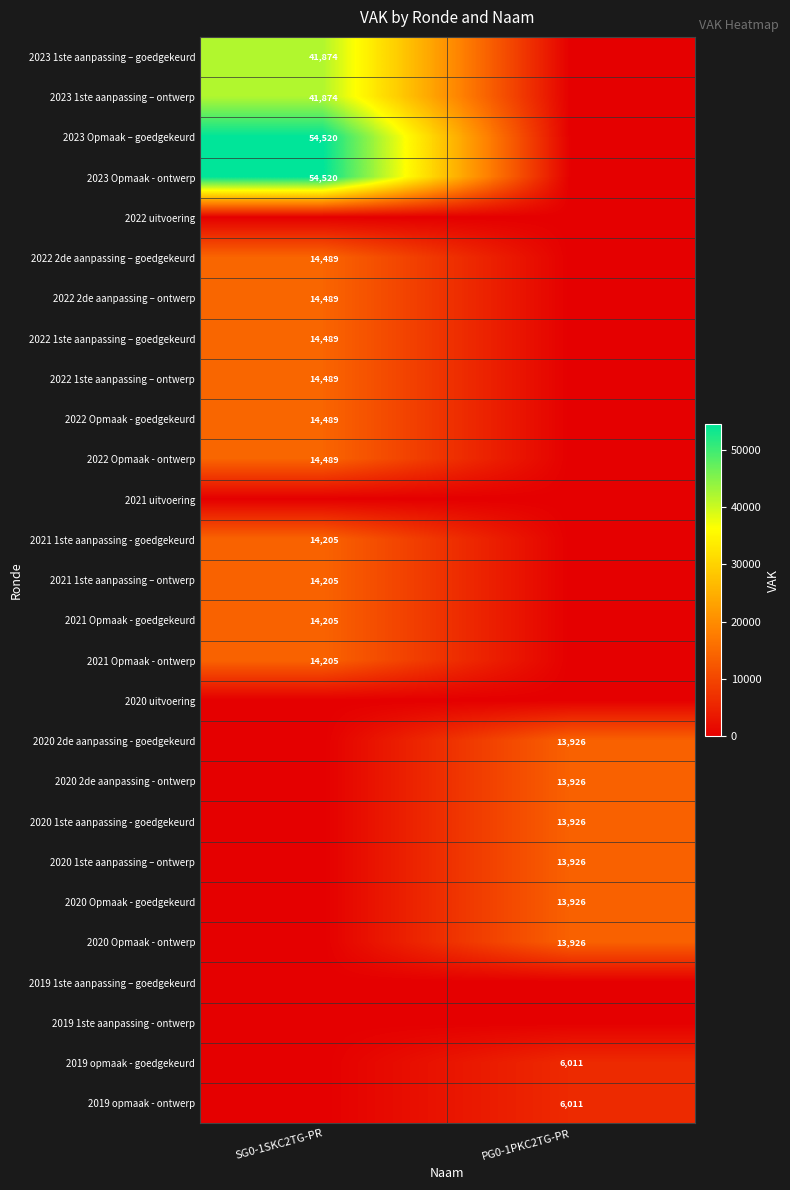

True or false: 2022 Opmaak - goedgekeurd has a value of 20498 at SG0-1SKC2TG-PR.

False